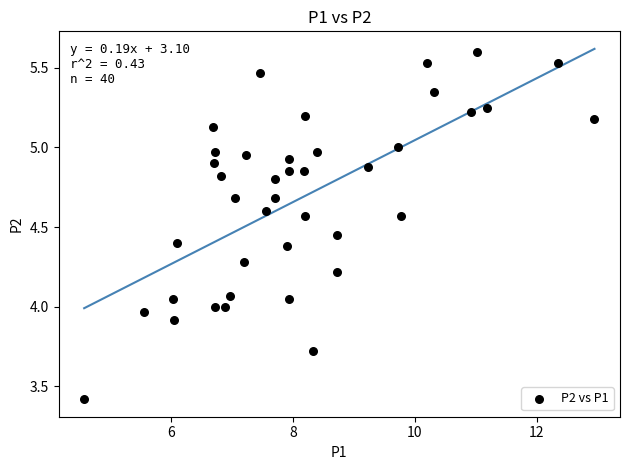

What is the range of Y values (max minus min)?

2.2